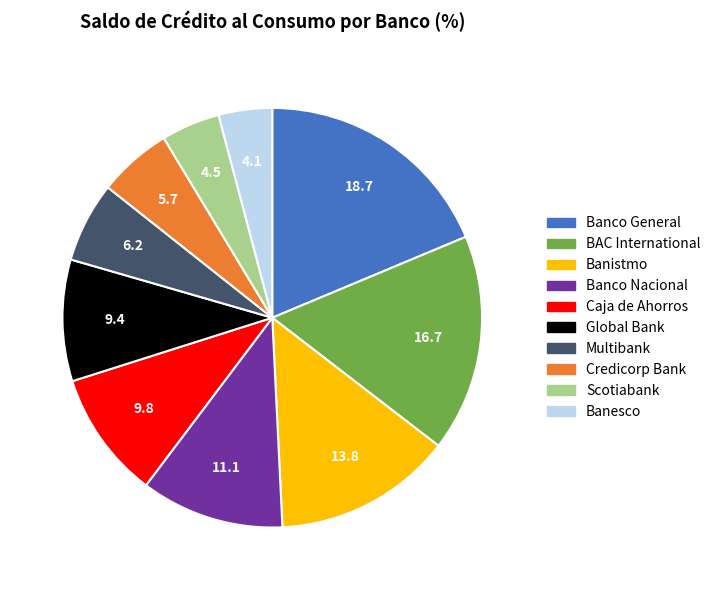

What is the largest slice in the pie chart?

Banco General